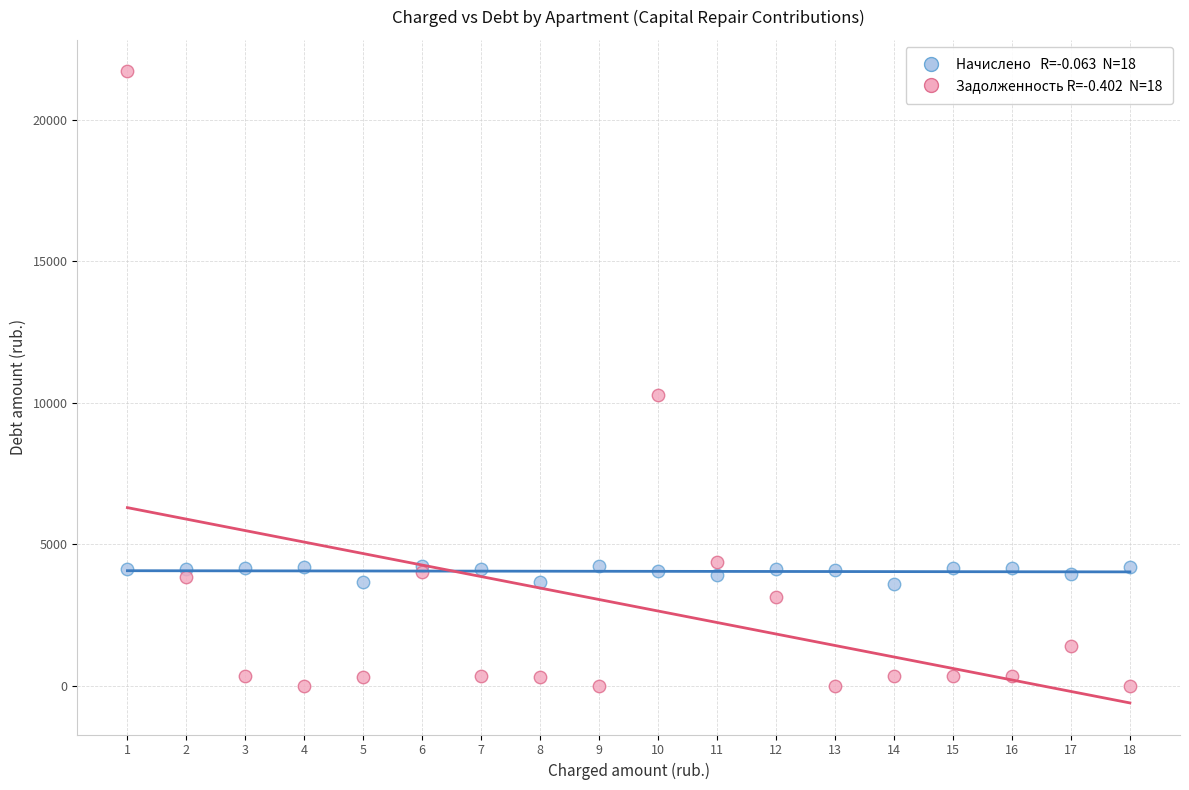

Across all series, what Y value is closest to 10856?

10287.2